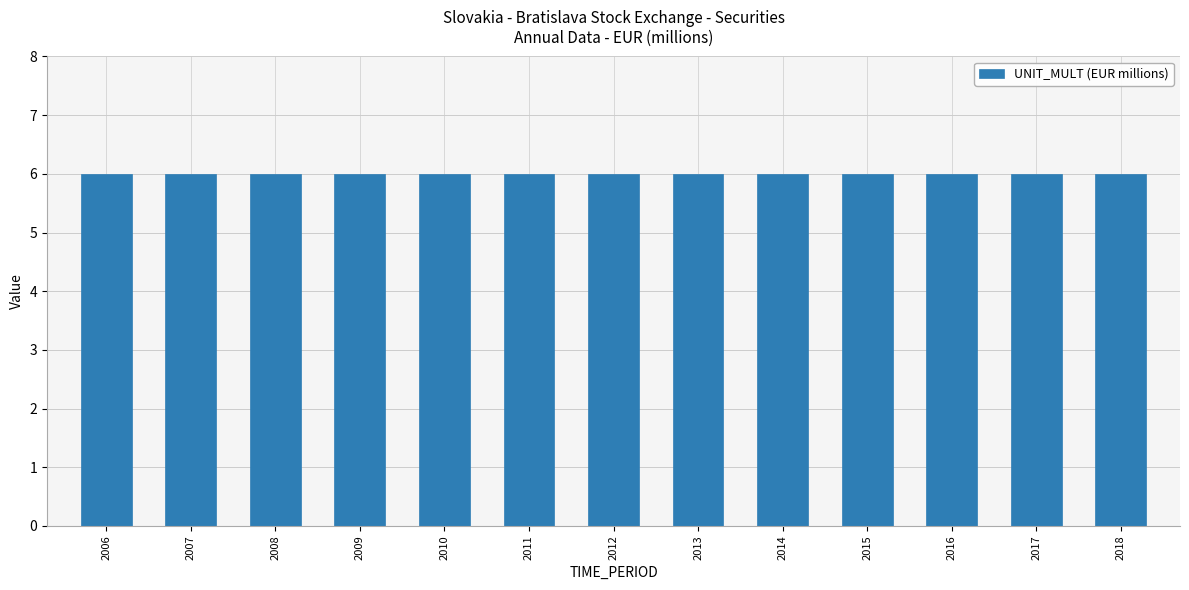

Reading left to right, transcribe all the data shown in this chart.

OBS_VALUE: 2006=0	2007=0	2008=0	2009=0	2010=0	2011=0	2012=0	2013=0	2014=0	2015=0	2016=0	2017=0	2018=0
DECIMALS: 2006=0	2007=0	2008=0	2009=0	2010=0	2011=0	2012=0	2013=0	2014=0	2015=0	2016=0	2017=0	2018=0
UNIT_MULT: 2006=6	2007=6	2008=6	2009=6	2010=6	2011=6	2012=6	2013=6	2014=6	2015=6	2016=6	2017=6	2018=6